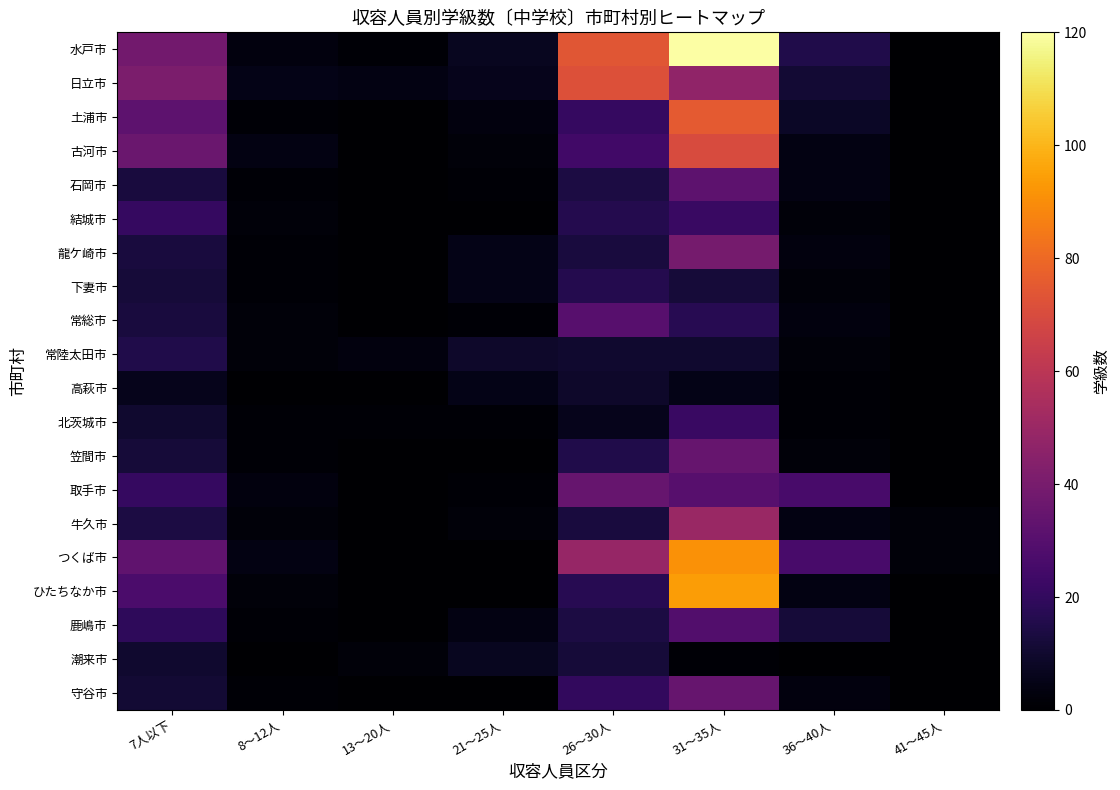

Between 8～12人 and 21～25人, which series saw the biggest shift?

常陸太田市